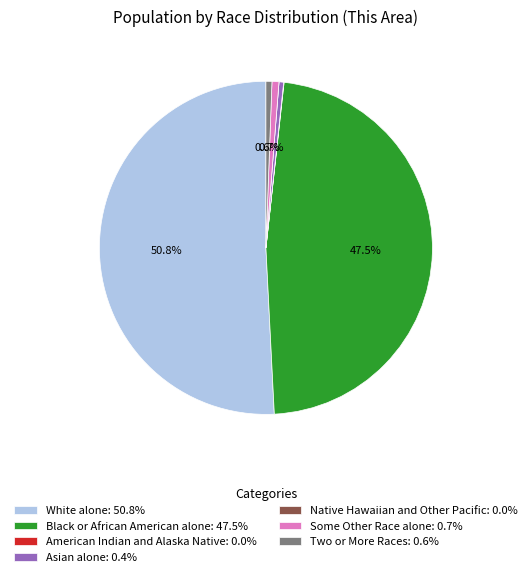

To the nearest percent, what is the difference between the largest and smallest slice percentages?

51%